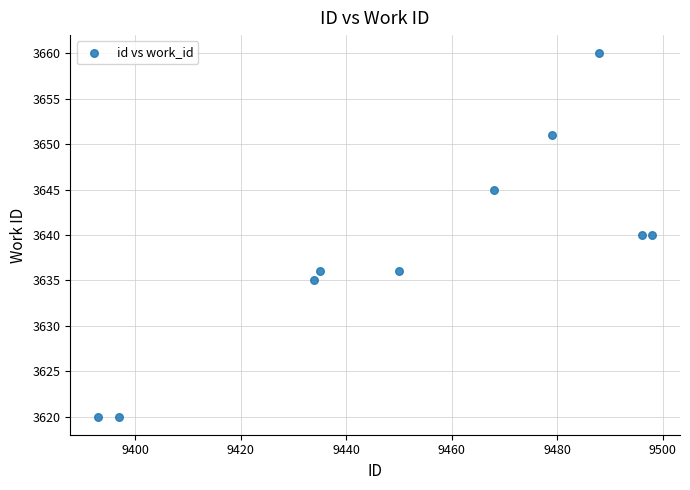

What is the range of Y values (max minus min)?

40